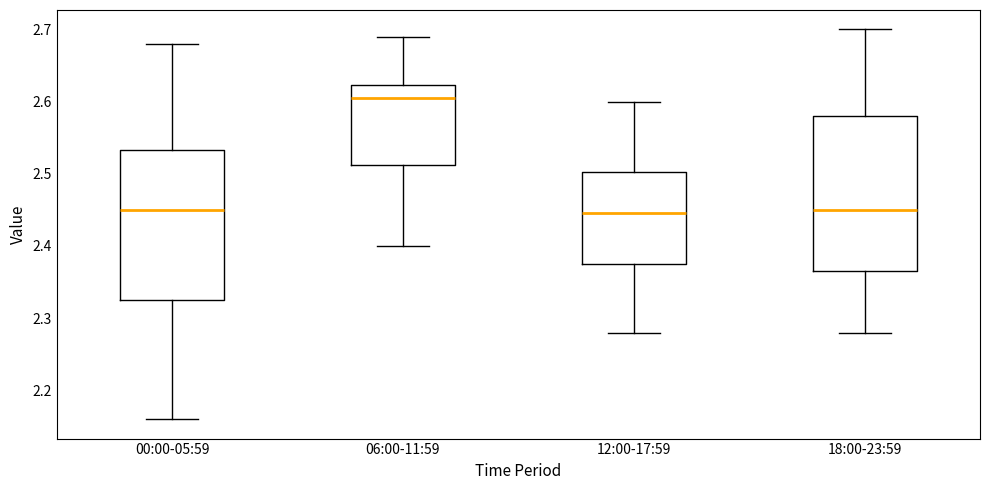

Where does the median line of the box for 18:00-23:59 sit on the y-axis? The values are not printed on the chart, so give them approximately, as read against the axis.

2.45